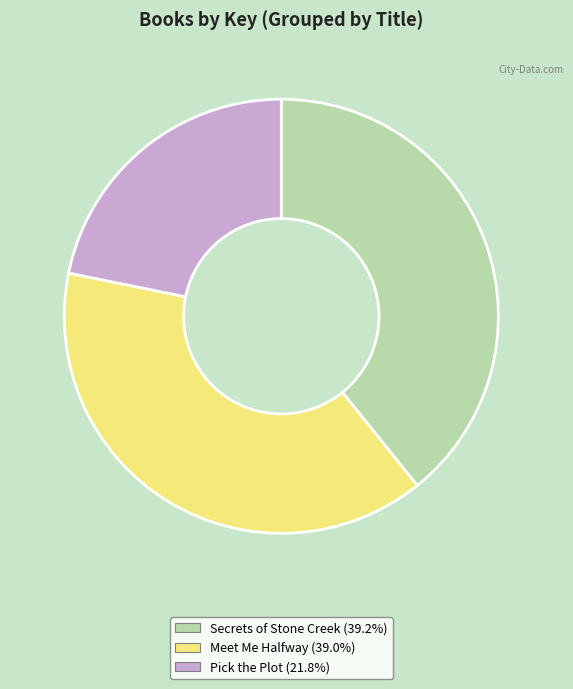

Between Pick the Plot and Secrets of Stone Creek, which is larger?

Secrets of Stone Creek